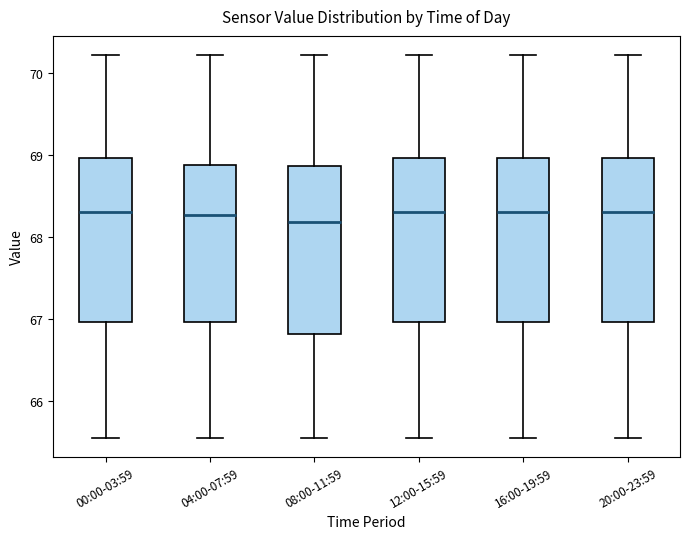

Reading left to right, read every box against the y-axis: the position of its median line, the range the box covers, and the ends of its whiskers. The values are not printed on the chart, so give them approximately, as read against the axis.

00:00-03:59: median 68.3, box 67.0 to 69.0, whiskers 65.6 to 70.2
04:00-07:59: median 68.3, box 67.0 to 68.9, whiskers 65.6 to 70.2
08:00-11:59: median 68.2, box 66.8 to 68.9, whiskers 65.6 to 70.2
12:00-15:59: median 68.3, box 67.0 to 69.0, whiskers 65.6 to 70.2
16:00-19:59: median 68.3, box 67.0 to 69.0, whiskers 65.6 to 70.2
20:00-23:59: median 68.3, box 67.0 to 69.0, whiskers 65.6 to 70.2